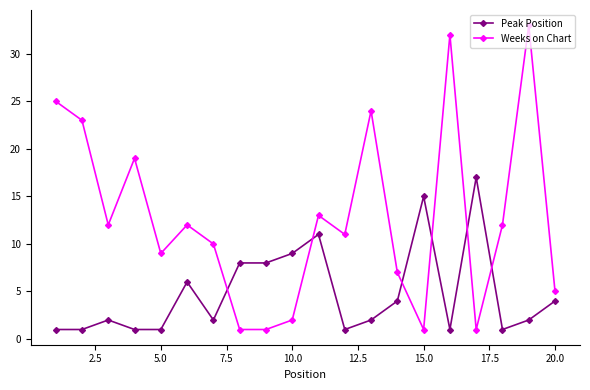

In Weeks on Chart, how many points are higher than both neighbors (excluding endpoints)?

6